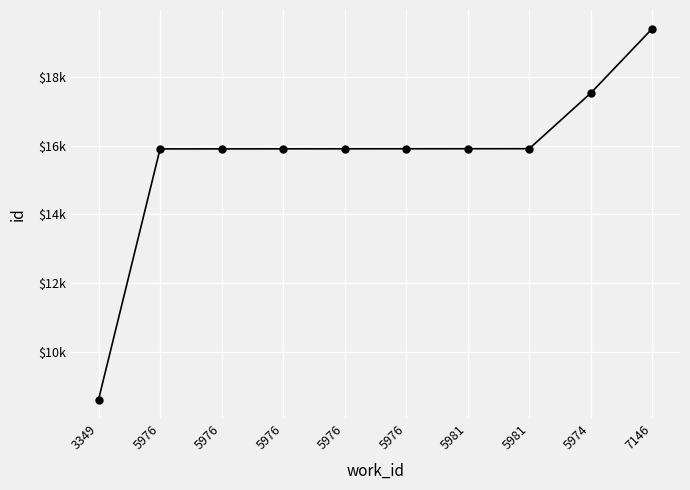

True or false: the data shows 15906 at 5976.

True